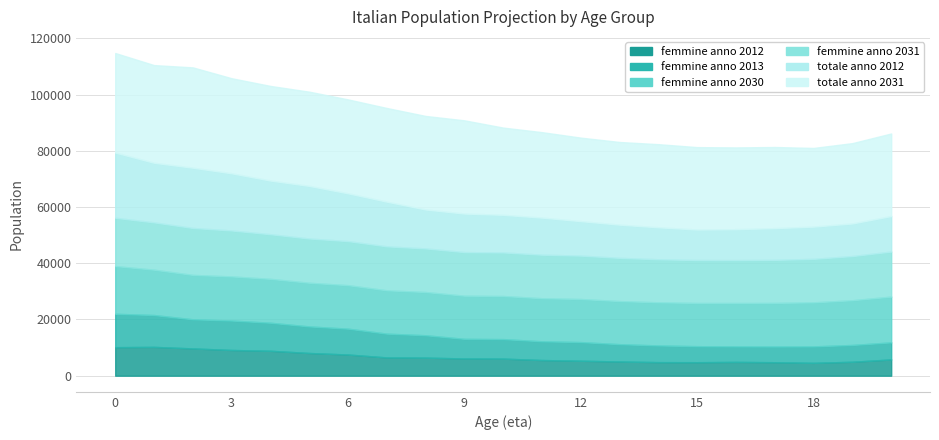

How many data points does each series have?

21